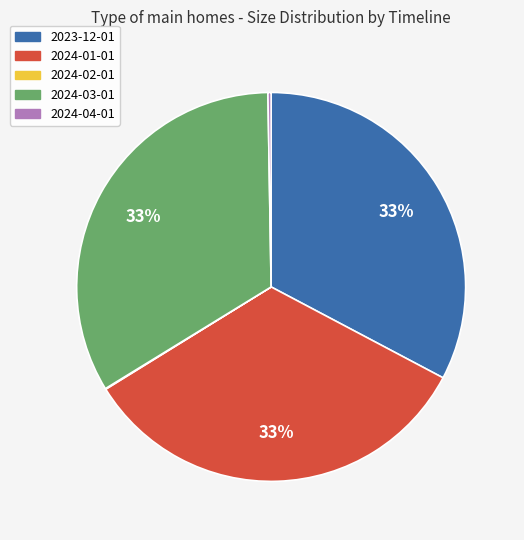

True or false: 2024-03-01 accounts for 42% of the total.

False